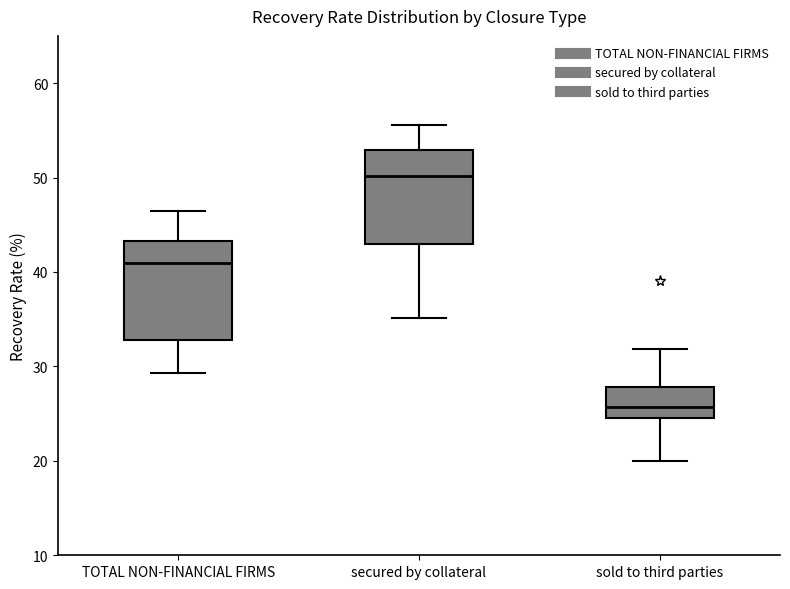

Where is the upper edge of the box for sold to third parties on the y-axis? The values are not printed on the chart, so give them approximately, as read against the axis.

28